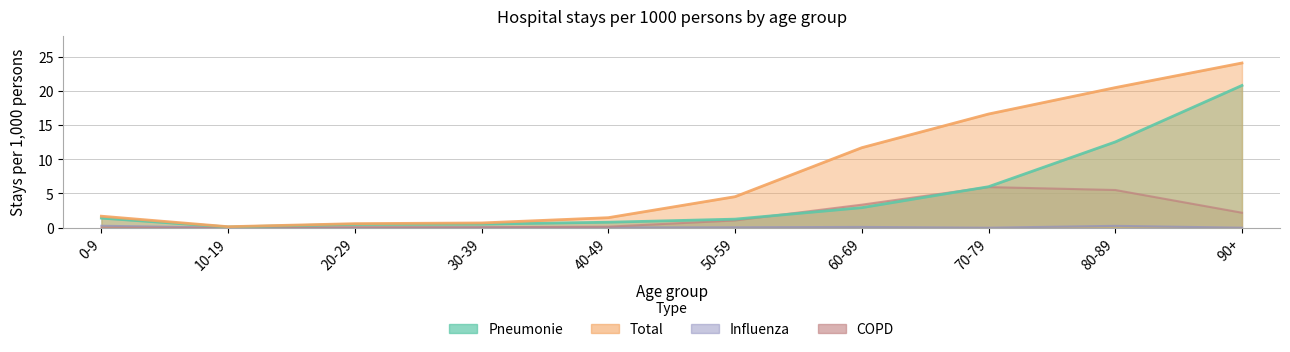

What is the difference between the second highest and minimum values in the COPD series?

5.5